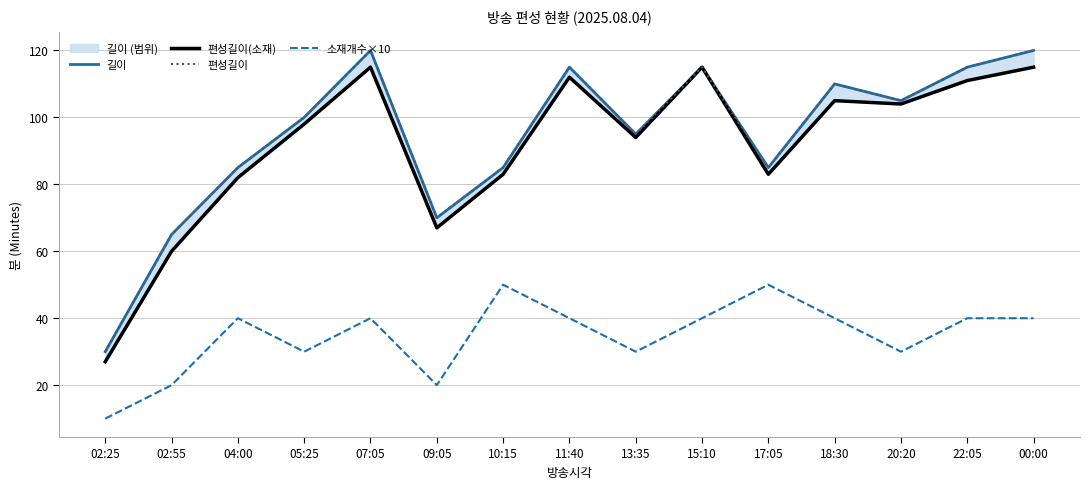

Rank the categories by 편성길이 value from lowest to highest.

02:25, 02:55, 09:05, 04:00, 10:15, 17:05, 13:35, 05:25, 20:20, 18:30, 11:40, 15:10, 22:05, 07:05, 00:00